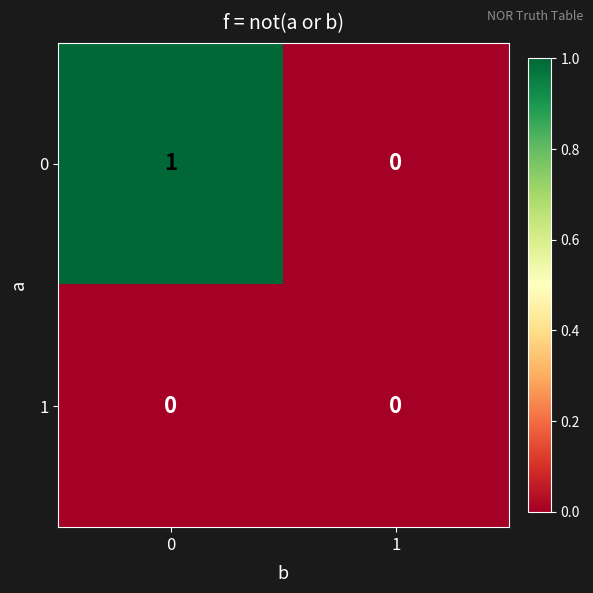

List the labels in order of 0 value, largest first.

0, 1